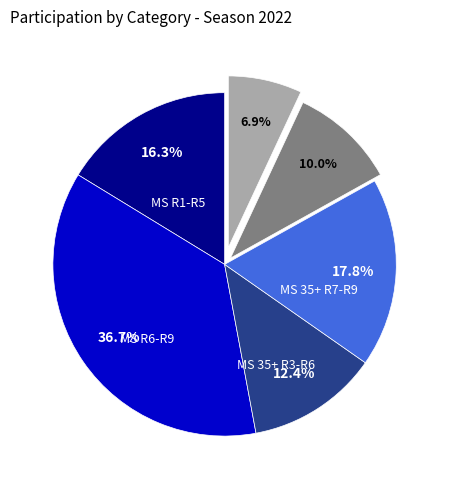

Does any single category account for the majority?

No